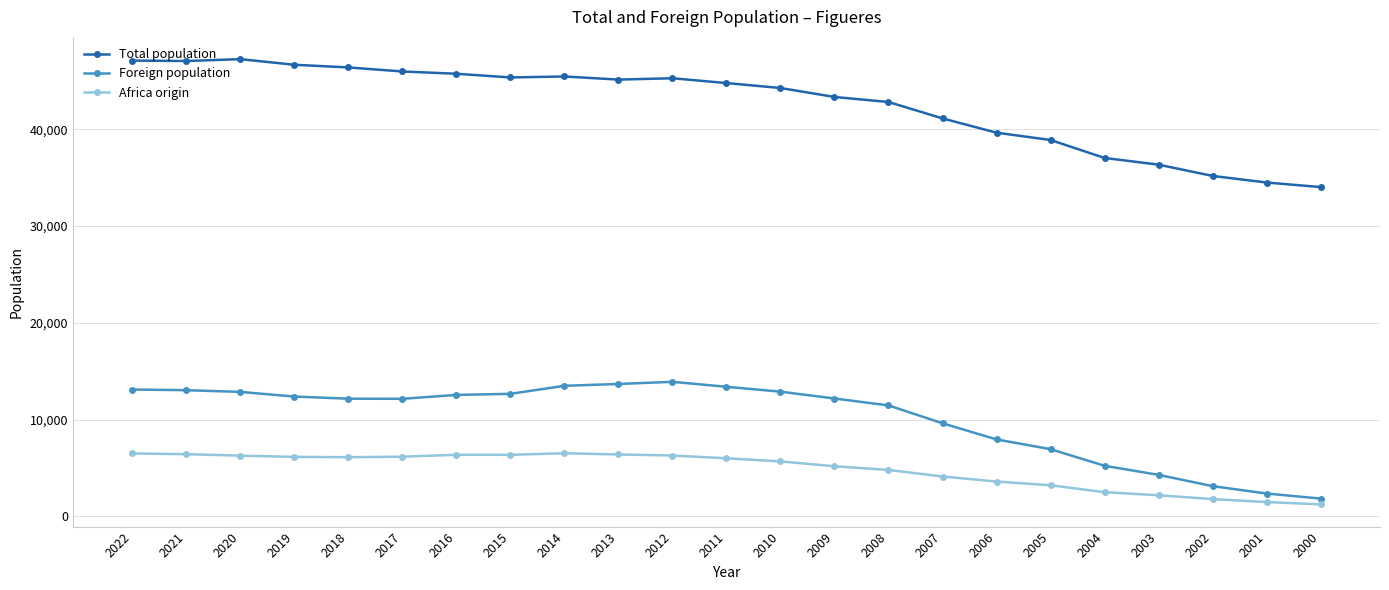

The Africa origin series shows 6283 at 2020. True or false?

True